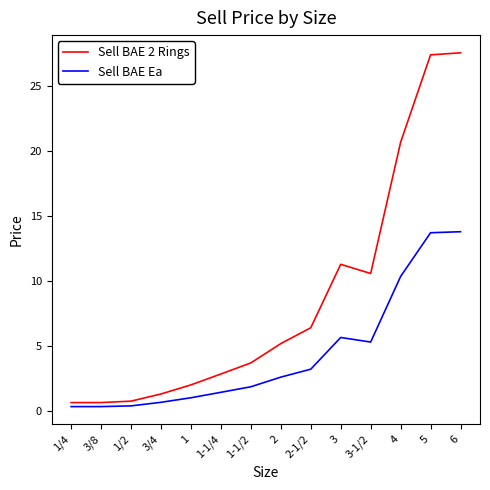

Which series has the largest total across all categories?

Sell BAE 2 Rings